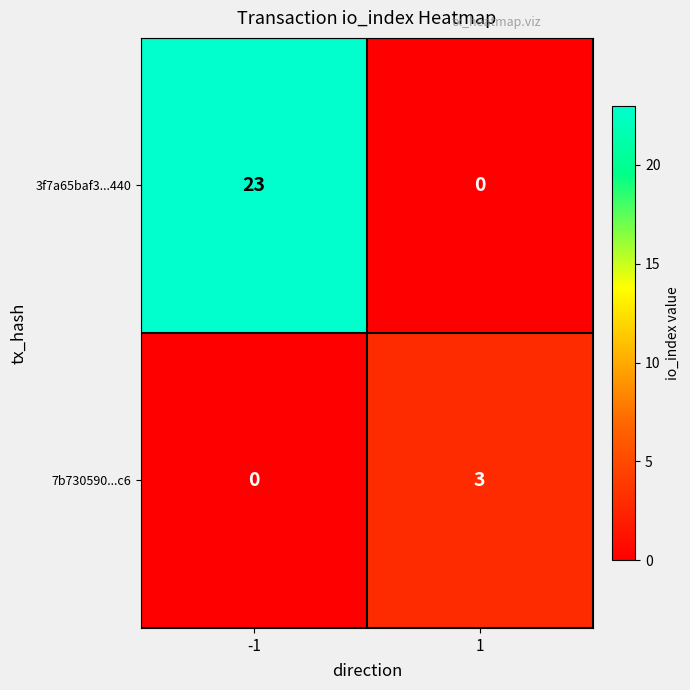

Rank the series by their average value, from highest to lowest.

3f7a65baf3...440, 7b730590...c6